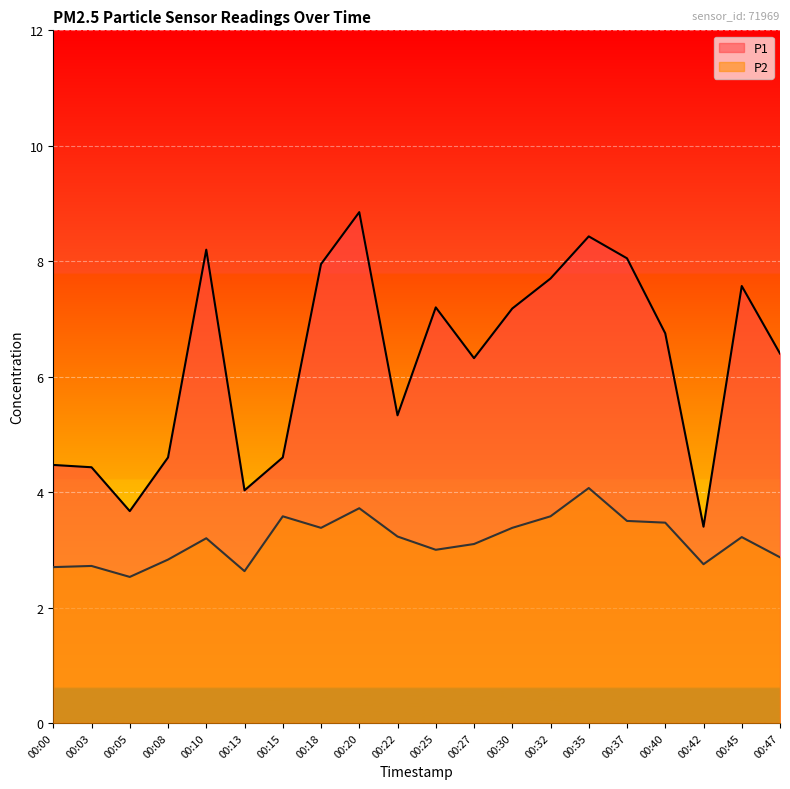

Which series changed the most between 00:40 and 00:42?

P1